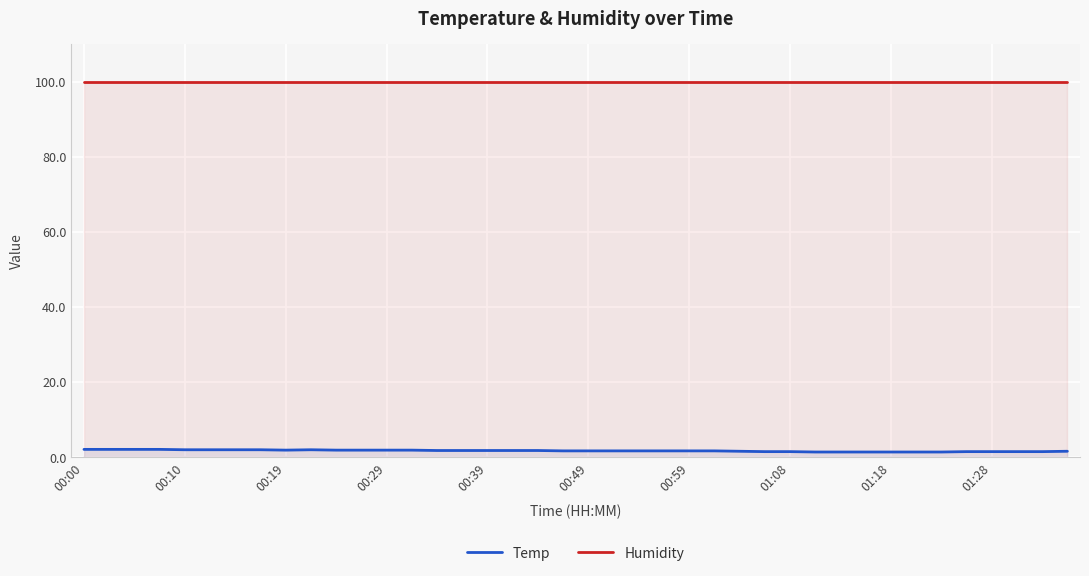

At 01:28, list the series in order from largest to smallest.

Humidity, Temp